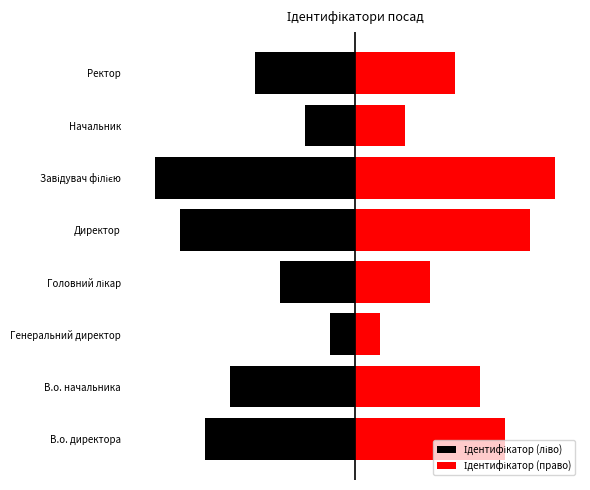

True or false: Ідентифікатор (право) has a value of 6 at В.о. директора.

True